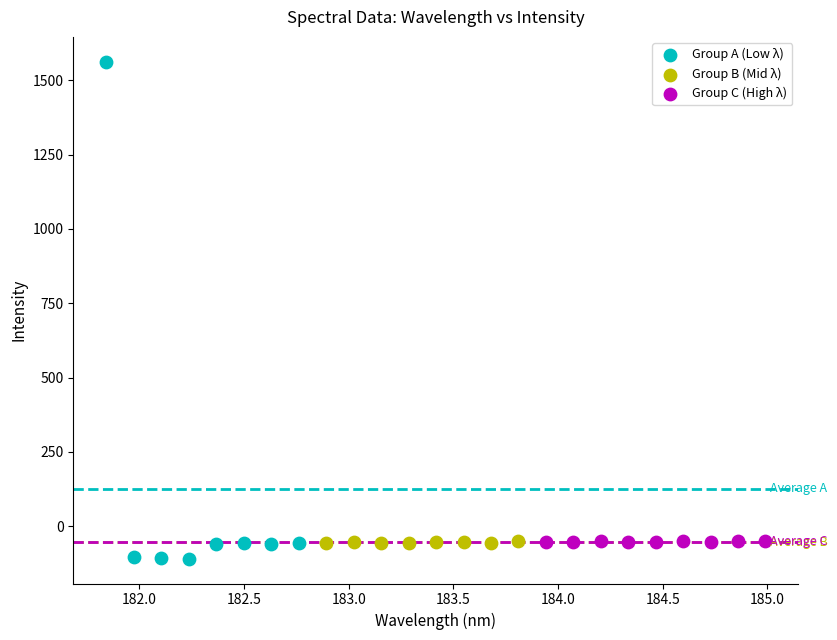

Which series has the largest Y range (max minus min)?

Group A (Low λ)